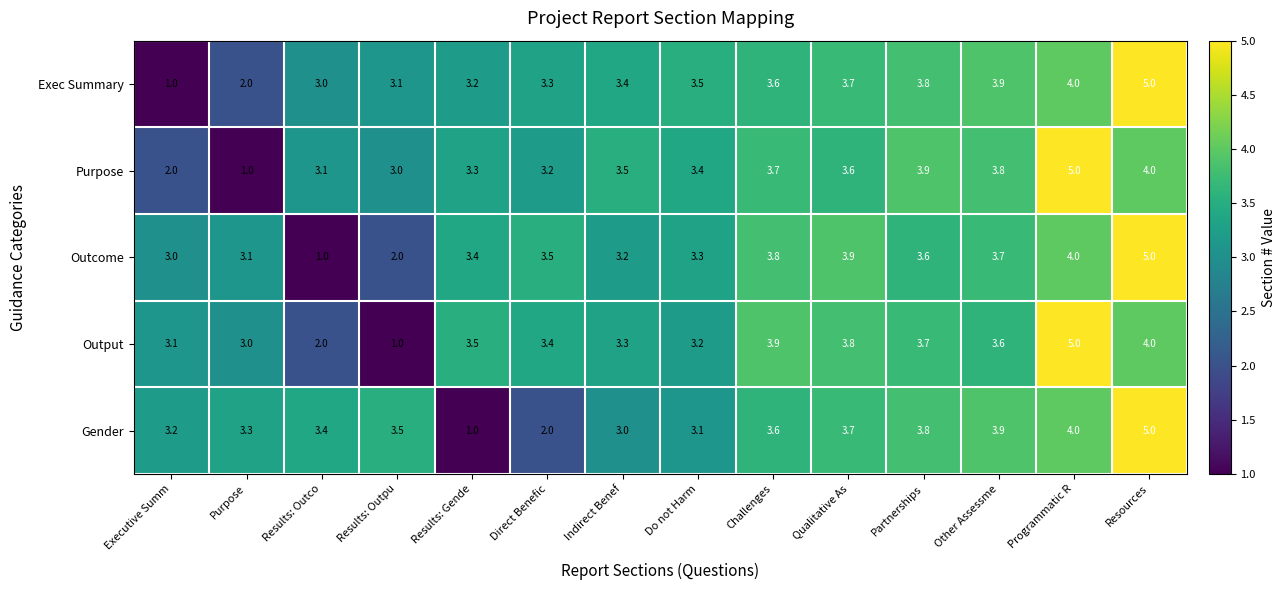

Count the number of categories in the chart.

14